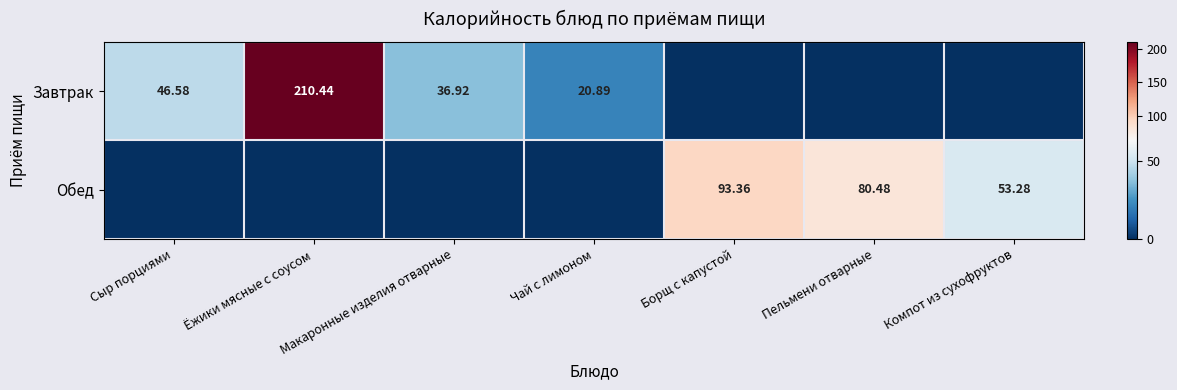

Is the value of Обед at Компот из сухофруктов greater than the value of Завтрак at Макаронные изделия отварные?

Yes